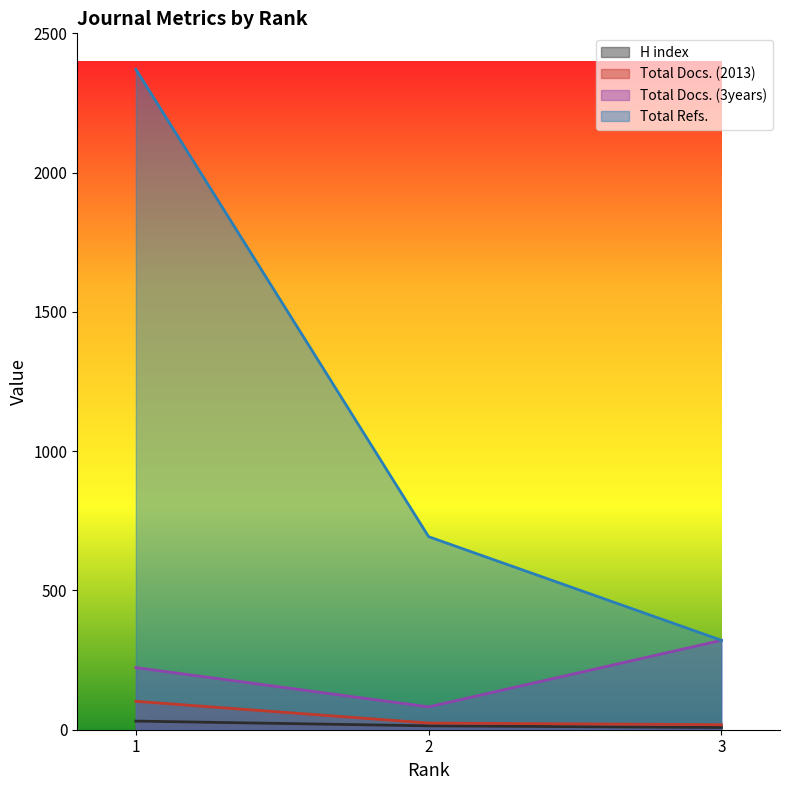

At which category is the sum across all series the highest?

1